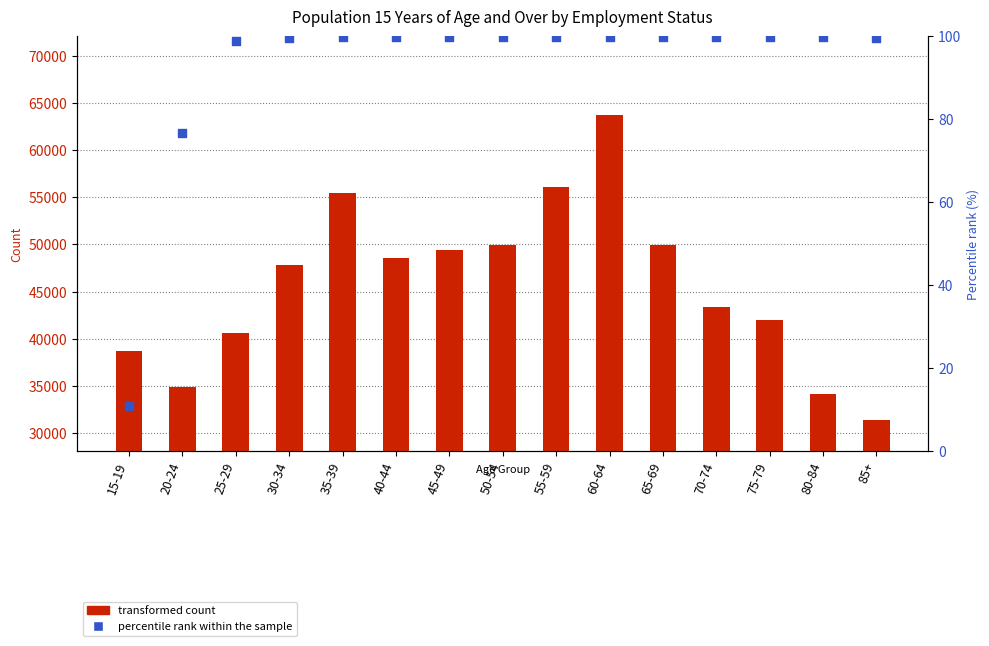

Which series reaches the maximum Y coordinate?

transformed count